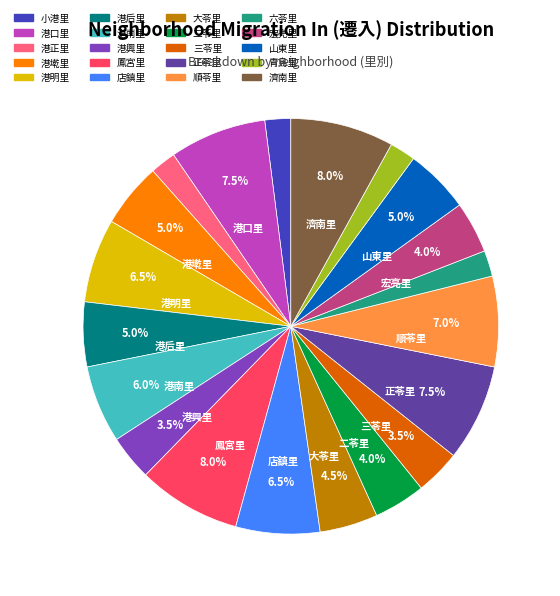

What is the total percentage of 順苓里 and 三苓里?

10.6%